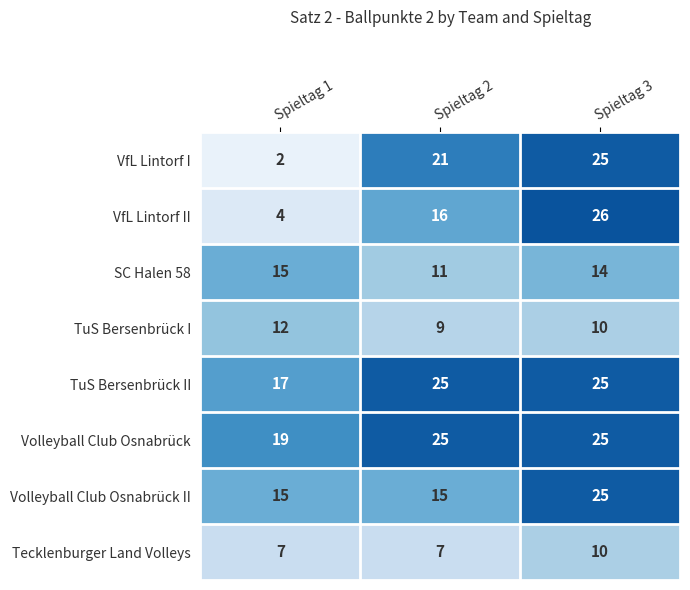

What is the sum of all TuS Bersenbrück I values?

31